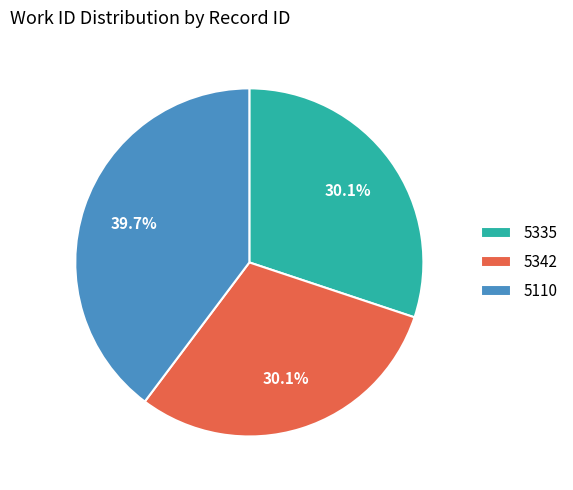

To the nearest percent, what percentage of the pie is 5342?

30%